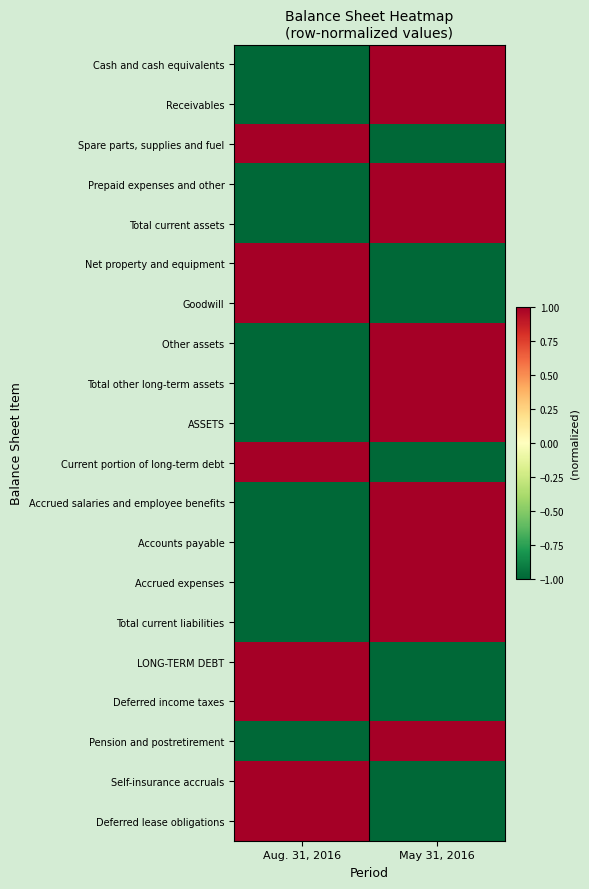

Which has a higher value, Aug. 31, 2016 or May 31, 2016?

May 31, 2016